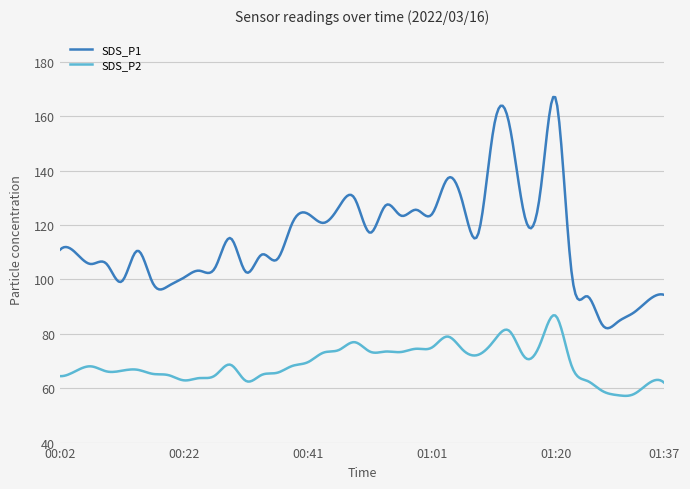

Which series has the largest total across all categories?

SDS_P1